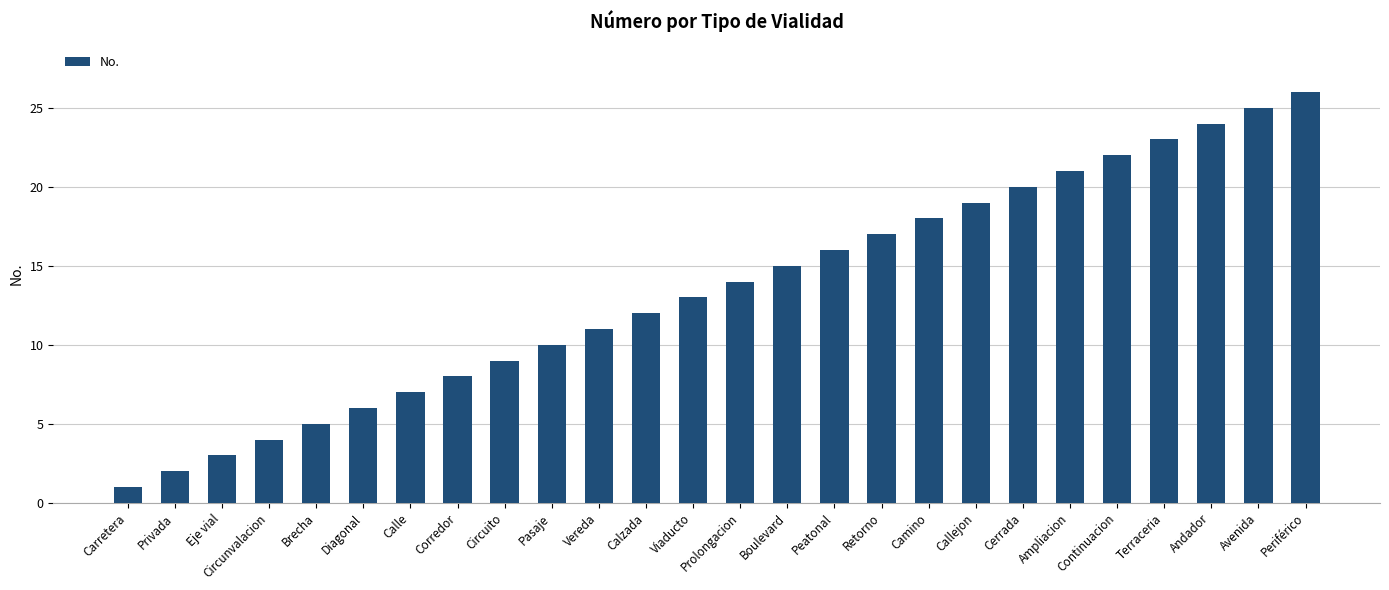

What is the sum of the values at Vereda and Diagonal?

17